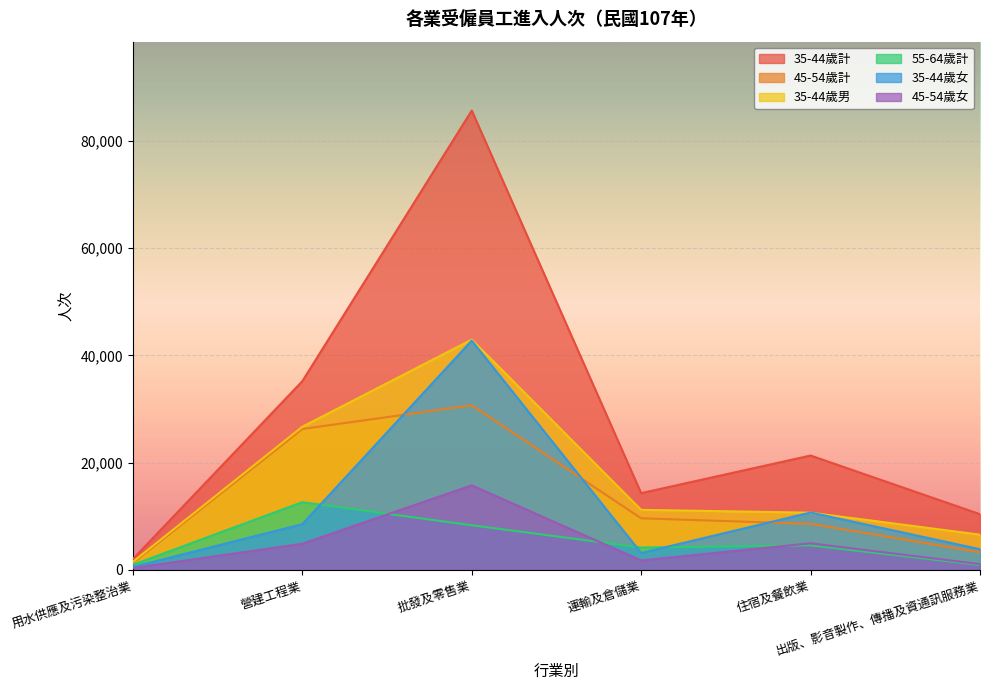

What is the sum of the 35-44歲女 values at 營建工程業 and 批發及零售業?

51241